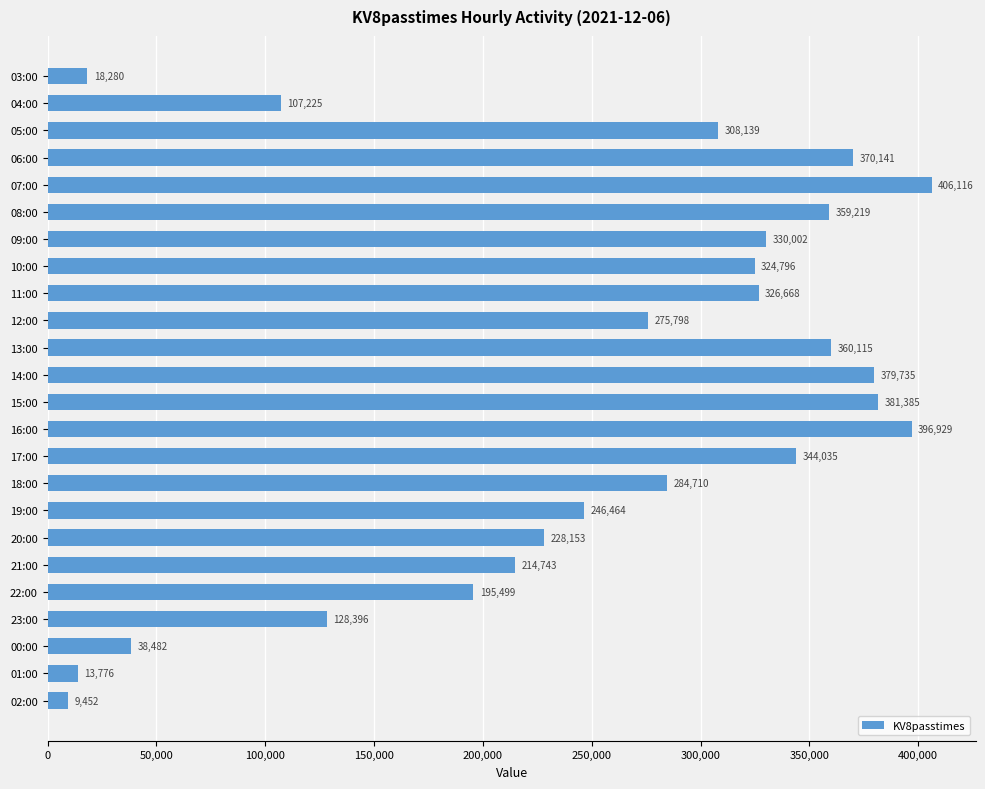

What position from the bottom is 23:00?

4